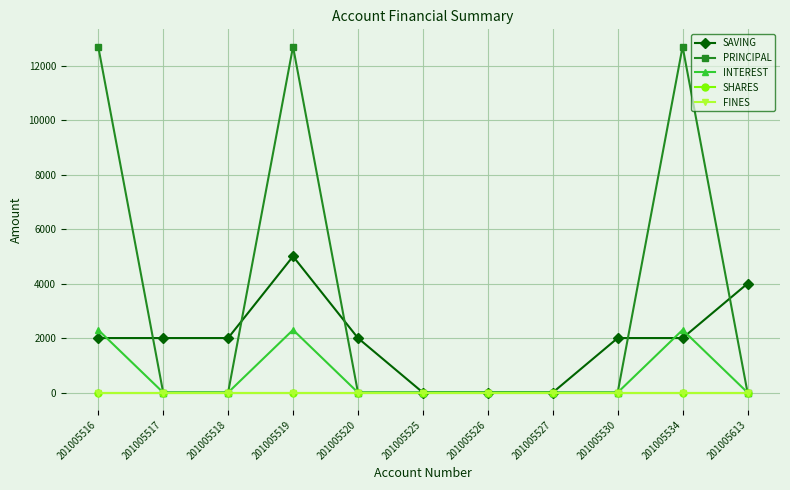

Is this an area chart (filled region under the line)?

No